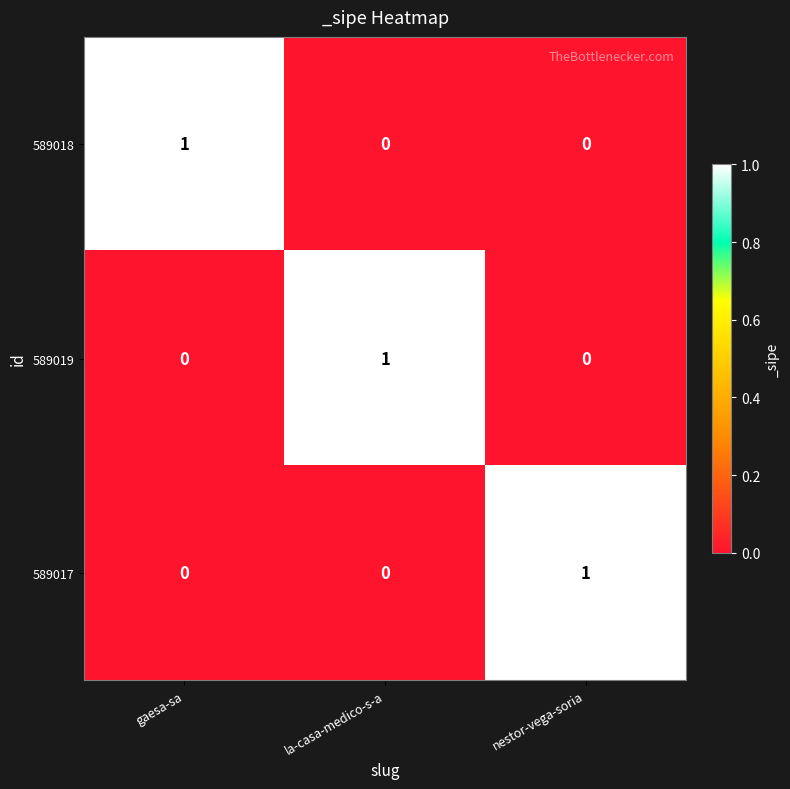

Is it true that 589019 equals 0 at nestor-vega-soria?

True